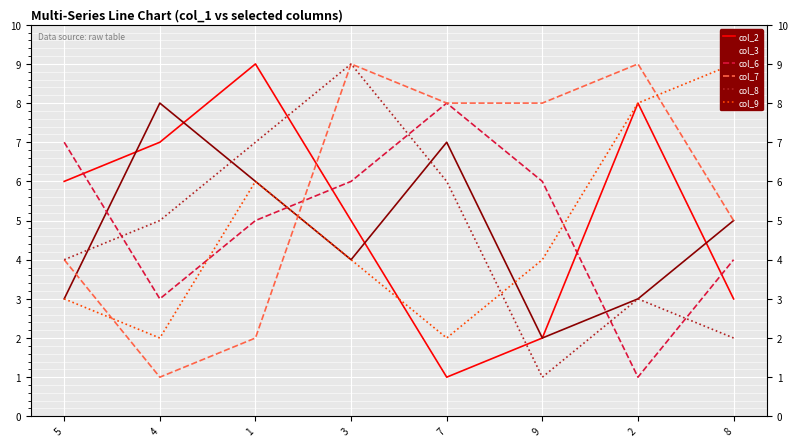

Reading left to right, list all the values displayed in this chart.

col_2: 6	7	9	5	1	2	8	3
col_3: 3	8	6	4	7	2	3	5
col_6: 7	3	5	6	8	6	1	4
col_7: 4	1	2	9	8	8	9	5
col_8: 4	5	7	9	6	1	3	2
col_9: 3	2	6	4	2	4	8	9